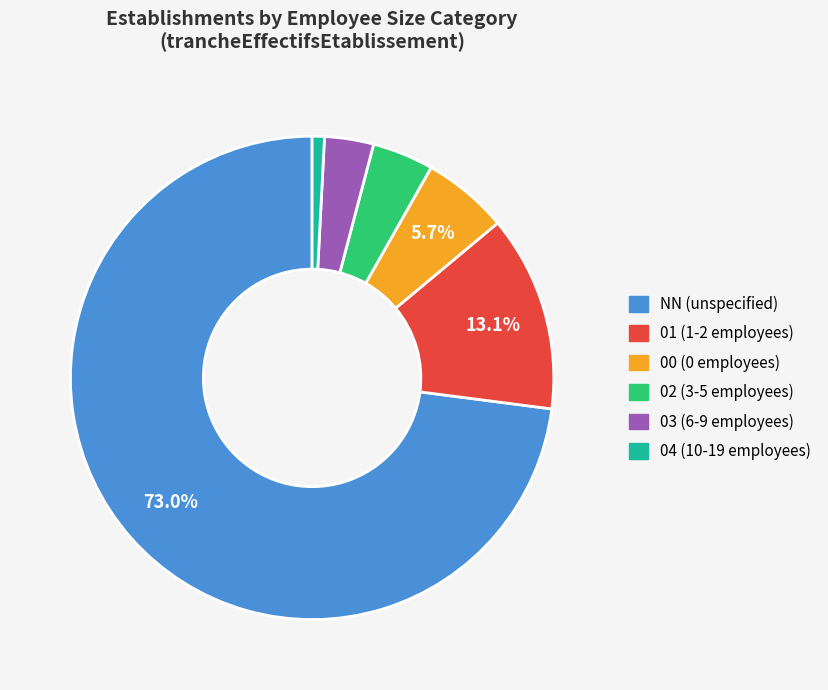

Rank the categories by value from lowest to highest.

04, 03, 02, 00, 01, NN